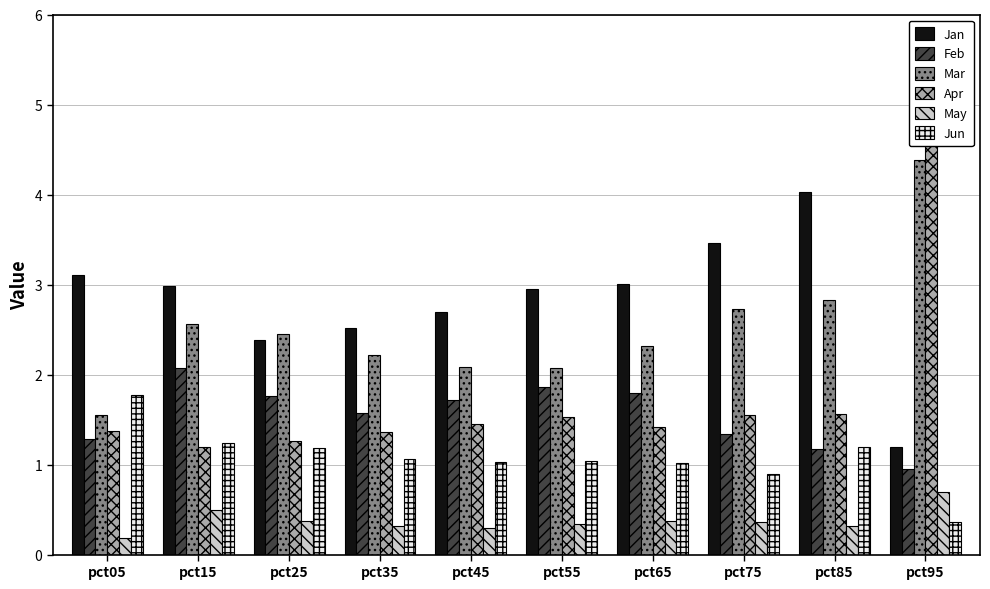

How many groups of bars are there?

10